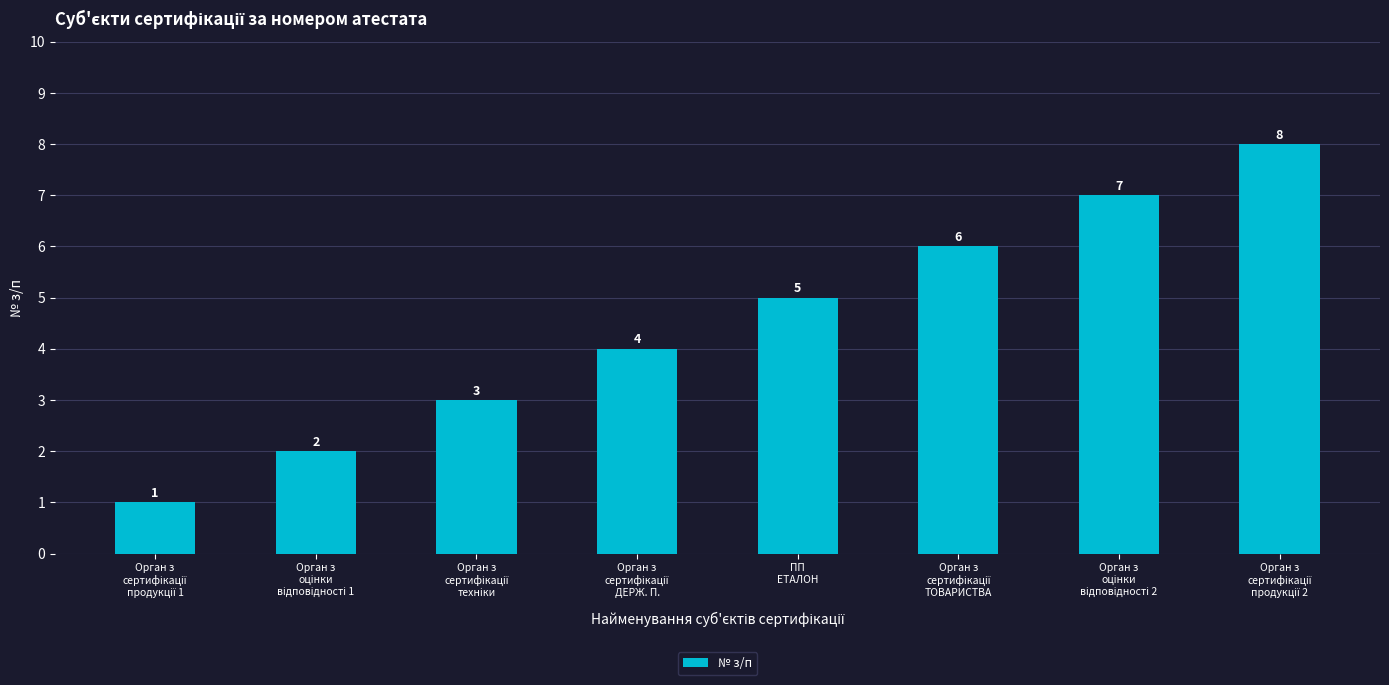

What is the maximum value shown in the chart?

8